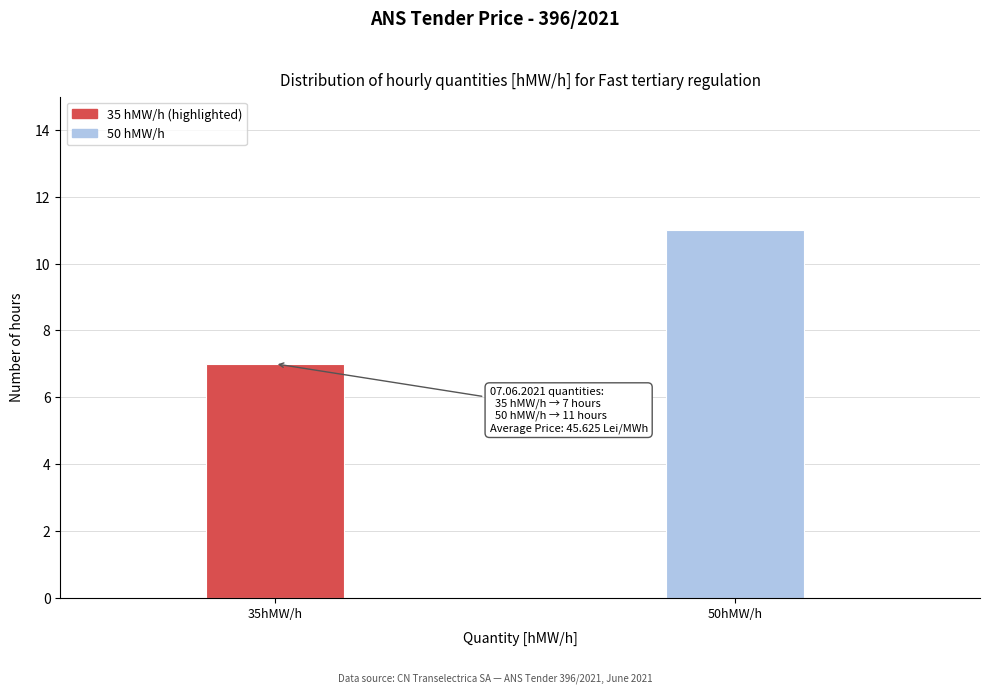

Reading left to right, what are all the values shown in this chart?

7	11